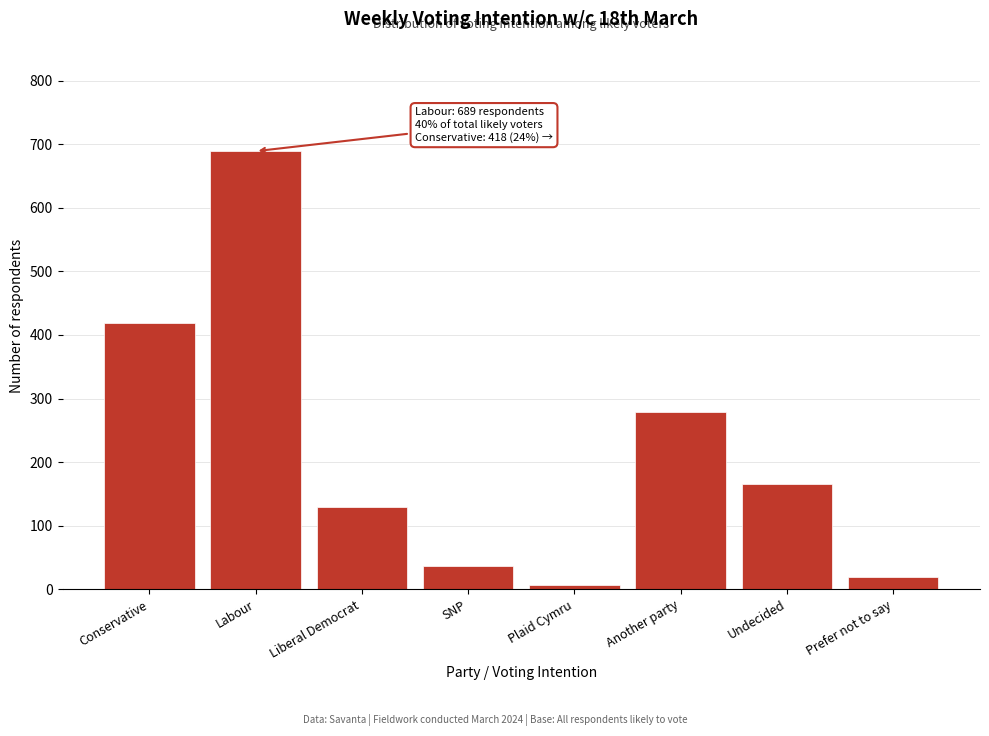

Reading left to right, what are all the values shown in this chart?

Conservative=418	Labour=689	Liberal Democrat=129	SNP=36	Plaid Cymru=7	Another party=279	Undecided=165	Prefer not to say=19